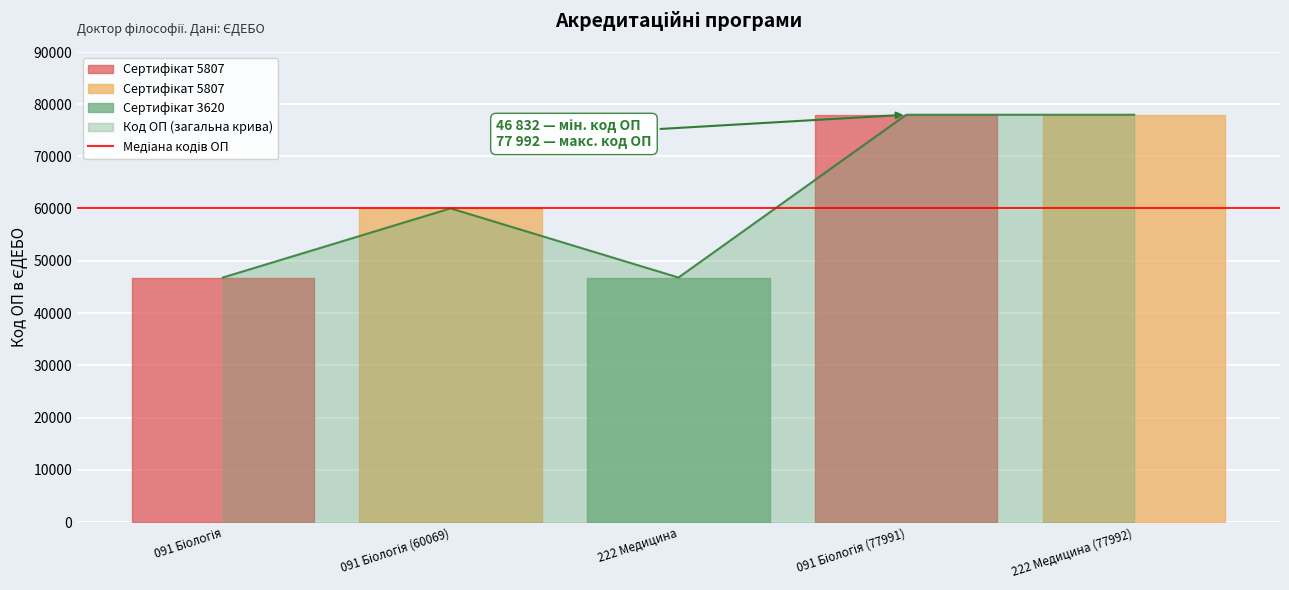

How many points are higher than both their immediate neighbors (excluding endpoints)?

1